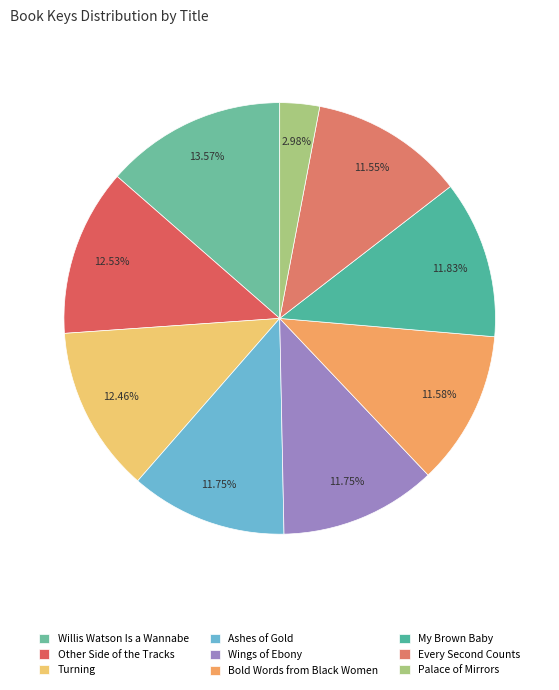

True or false: Other Side of the Tracks accounts for 1% of the total.

False